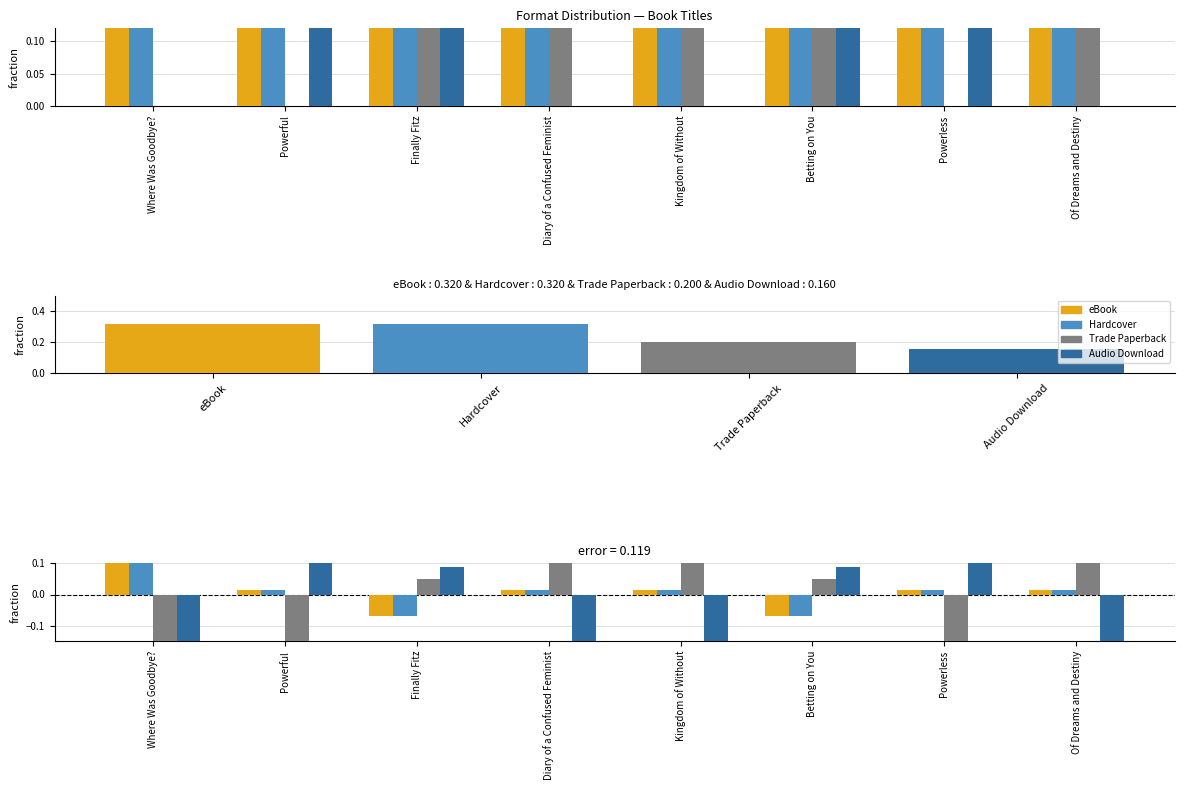

Reading left to right, extract all data points from this chart.

eBook: 0.2	0.0	-0.1	0.0	0.0	-0.1	0.0	0.0
Hardcover: 0.2	0.0	-0.1	0.0	0.0	-0.1	0.0	0.0
Trade Paperback: -0.2	-0.2	0.0	0.1	0.1	0.0	-0.2	0.1
Audio Download: -0.2	0.2	0.1	-0.2	-0.2	0.1	0.2	-0.2